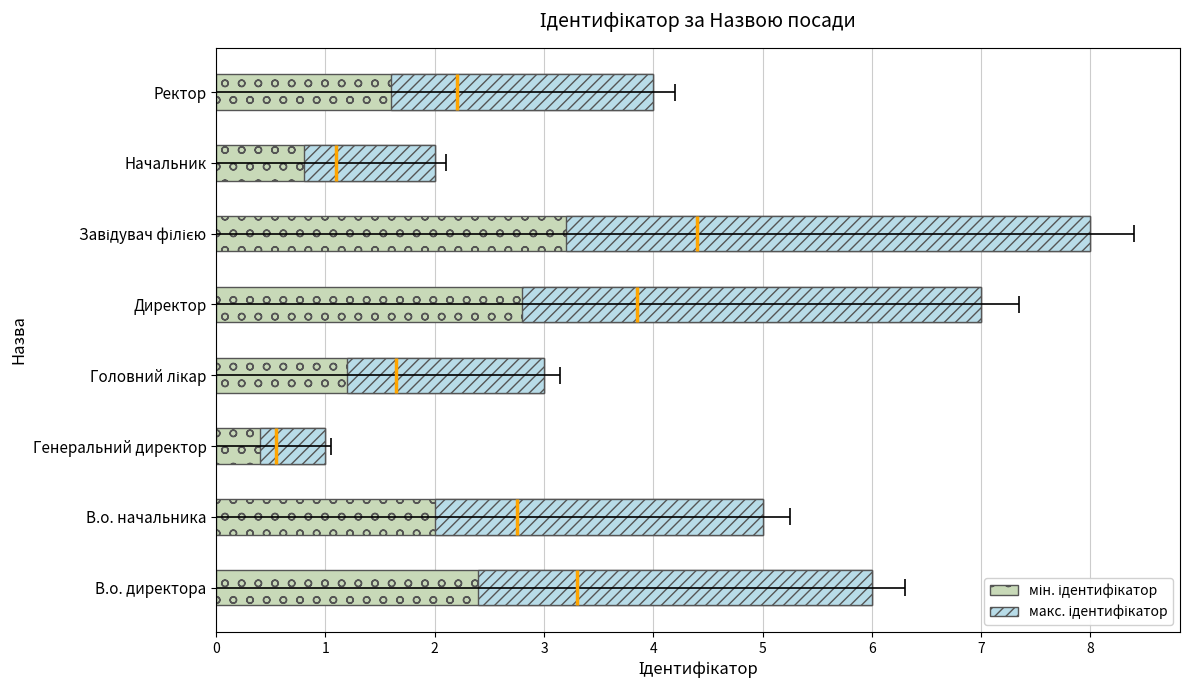

The Ідентифікатор (dotted) series shows 1.4 at Начальник. True or false?

False